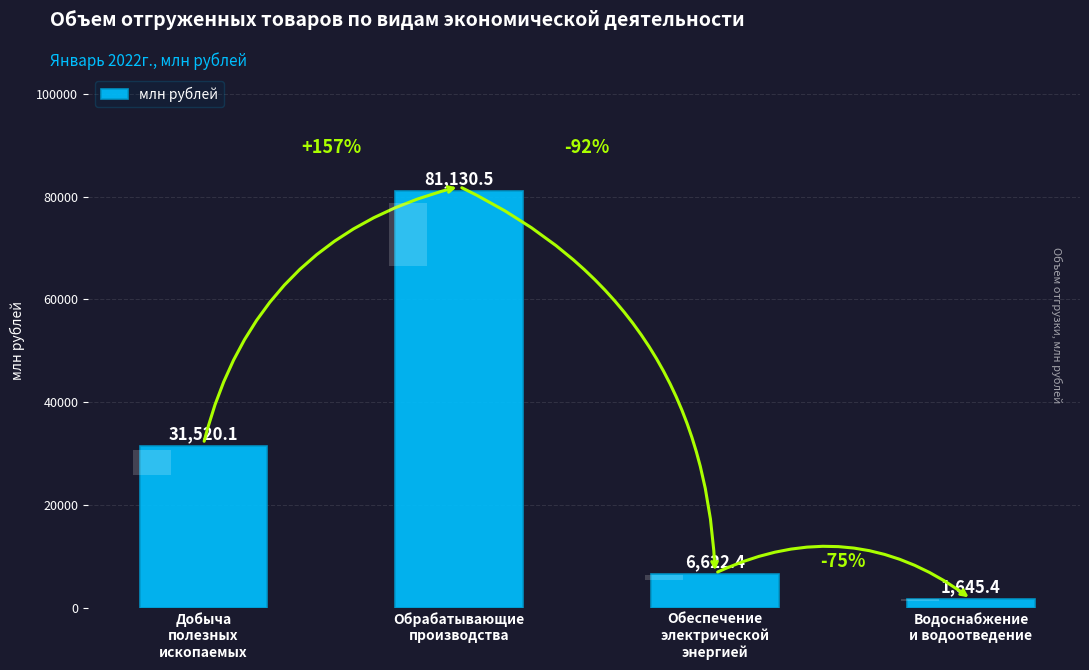

What is the smallest value displayed?

1645.4